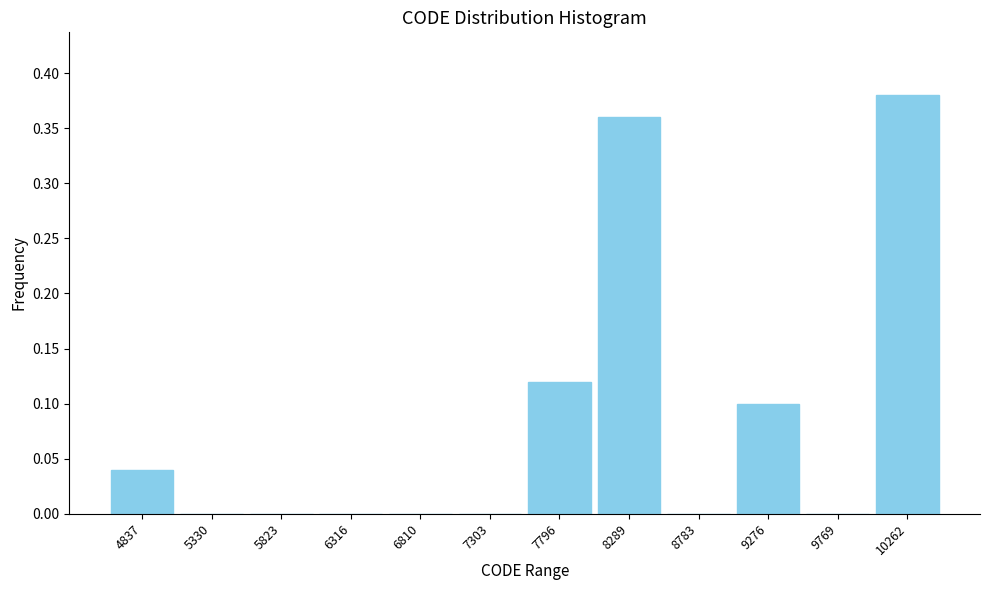

True or false: the data shows 0.2 at 5823.

False